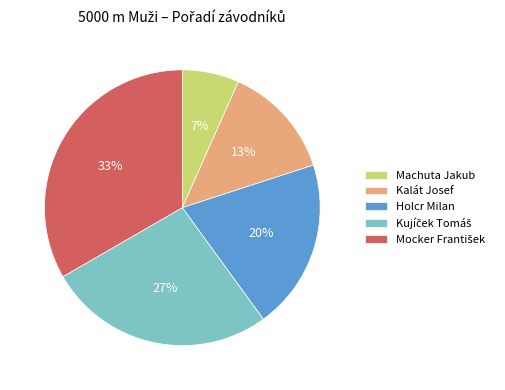

True or false: Machuta Jakub accounts for 7% of the total.

True